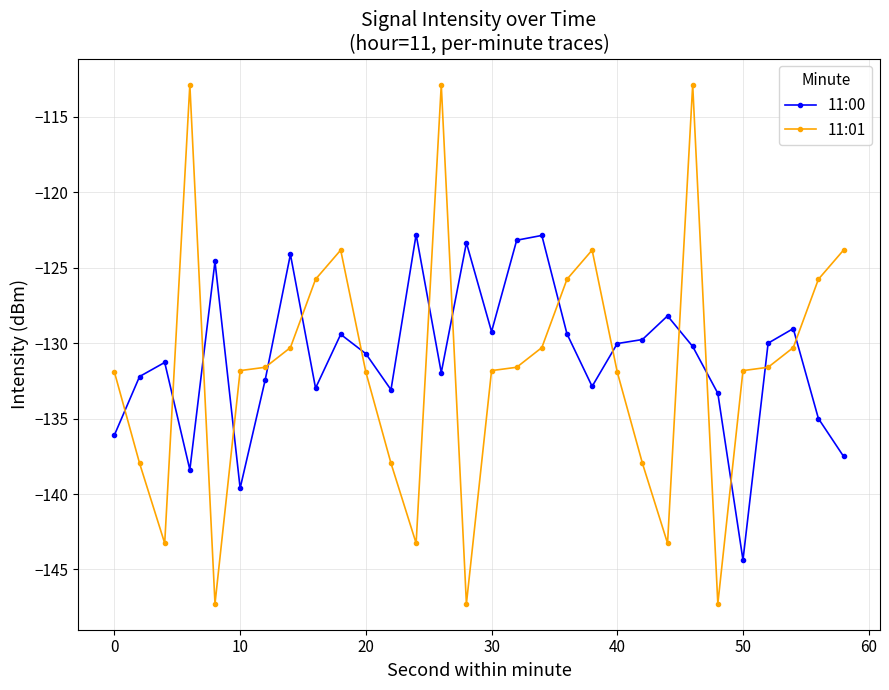

Which series has the largest total across all categories?

11:00